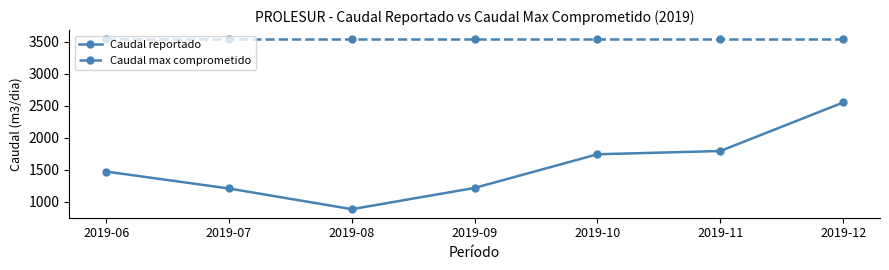

True or false: Caudal max comprometido and Caudal reportado cross at least once.

False